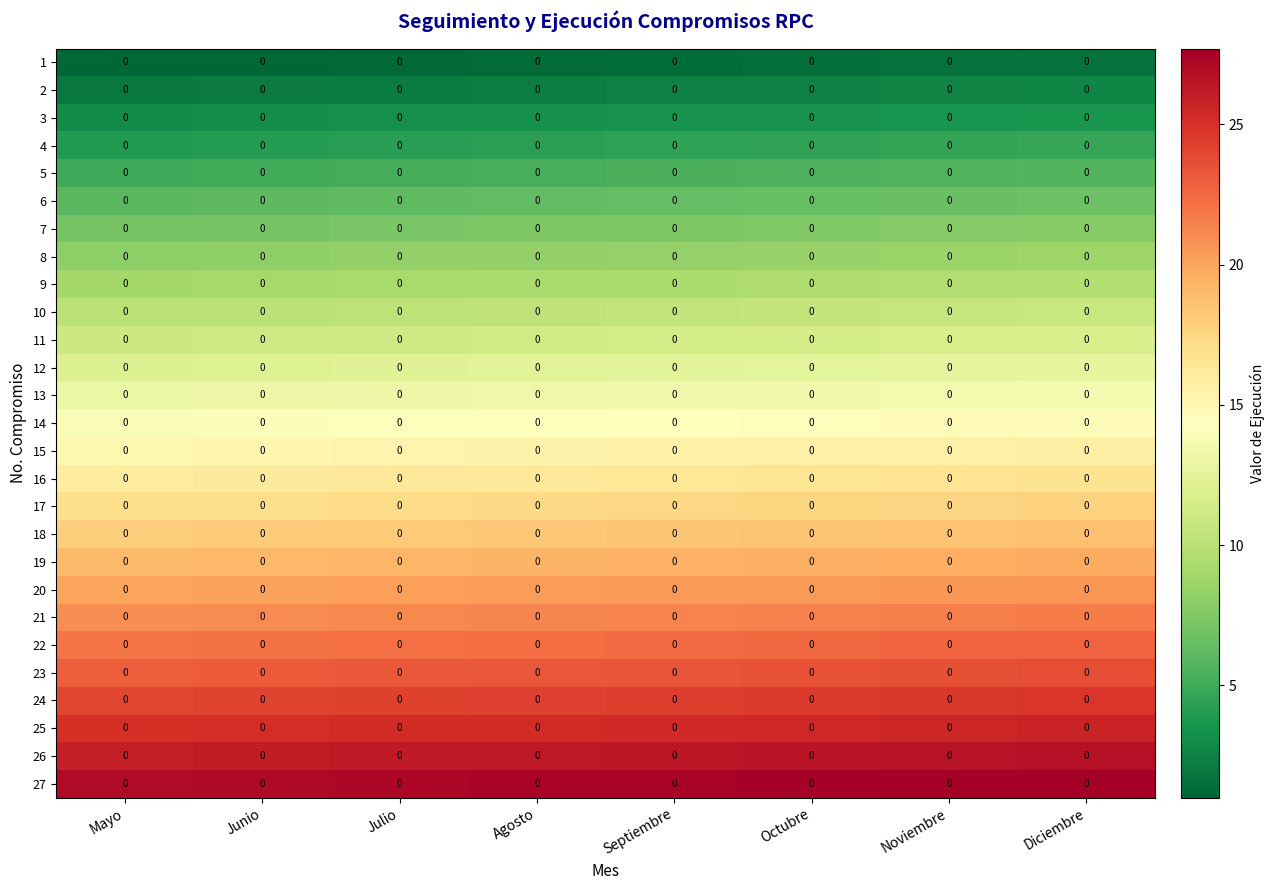

Rank the categories by 3 value from lowest to highest.

Mayo, Junio, Julio, Agosto, Septiembre, Octubre, Noviembre, Diciembre